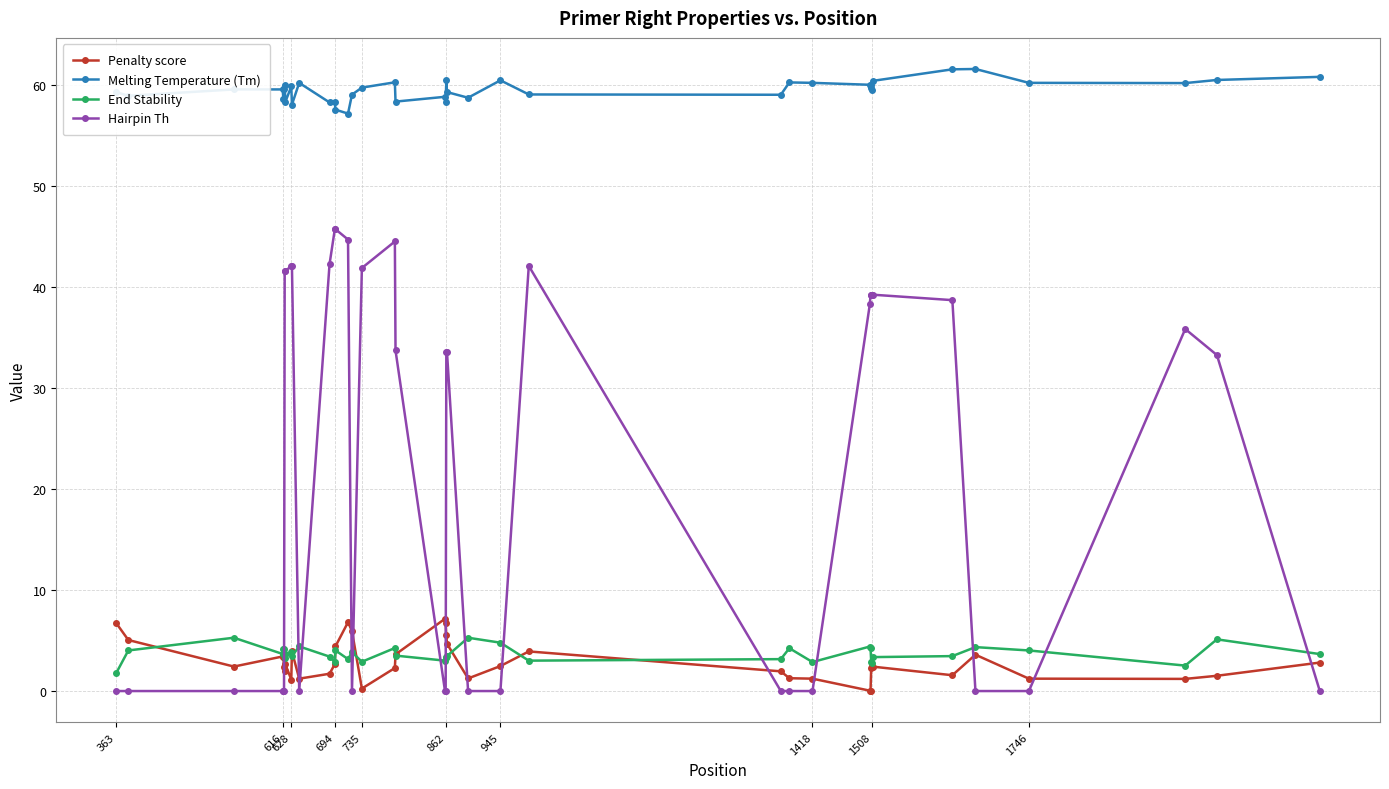

True or false: Hairpin Th and Melting Temperature (Tm) intersect in this chart.

False